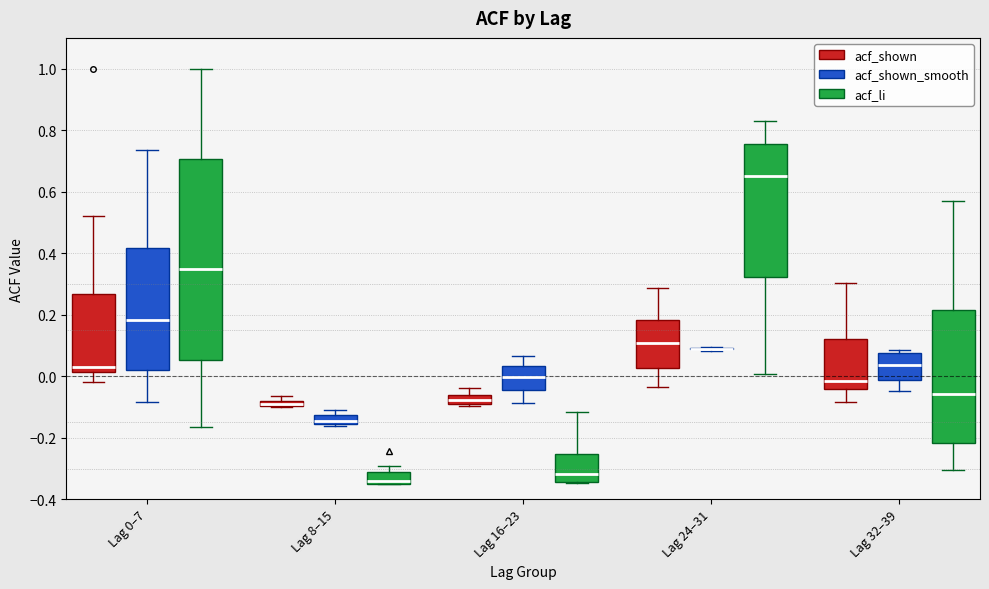

Which box is the tallest, from its lower edge to its upper edge?

Lag 0–7 (acf_li)